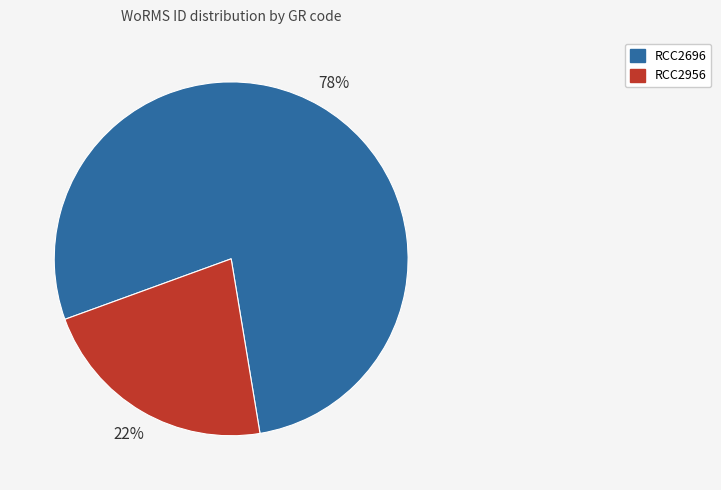

What is the smallest slice in the pie chart?

RCC2956